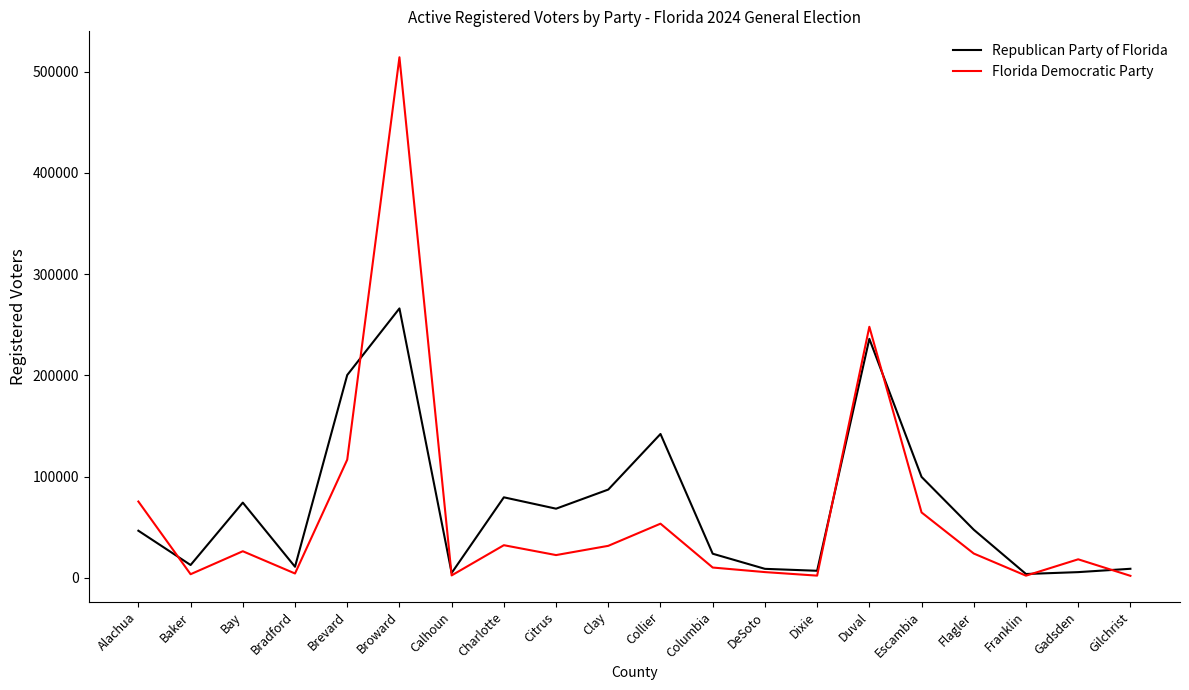

At how many categories does at least one series exceed 96275?

5